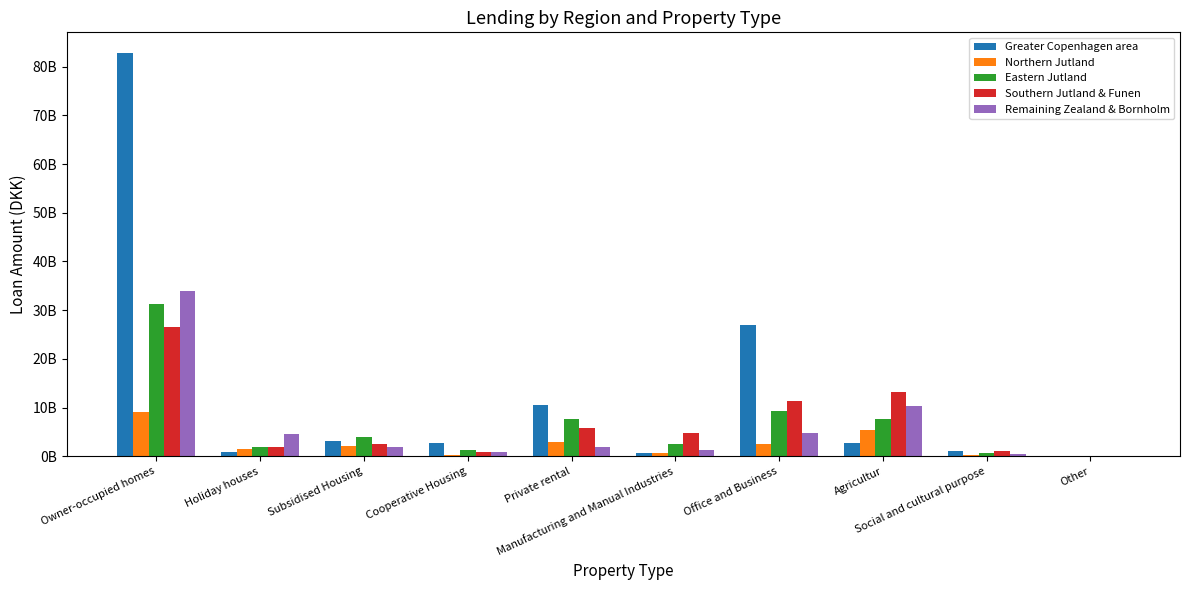

Does the chart contain stacked bars?

No